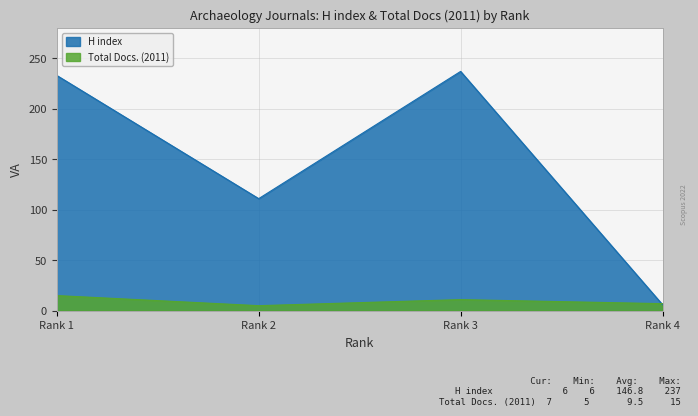

Where do Total Docs. (2011) and H index first cross each other?

Rank 3 and Rank 4